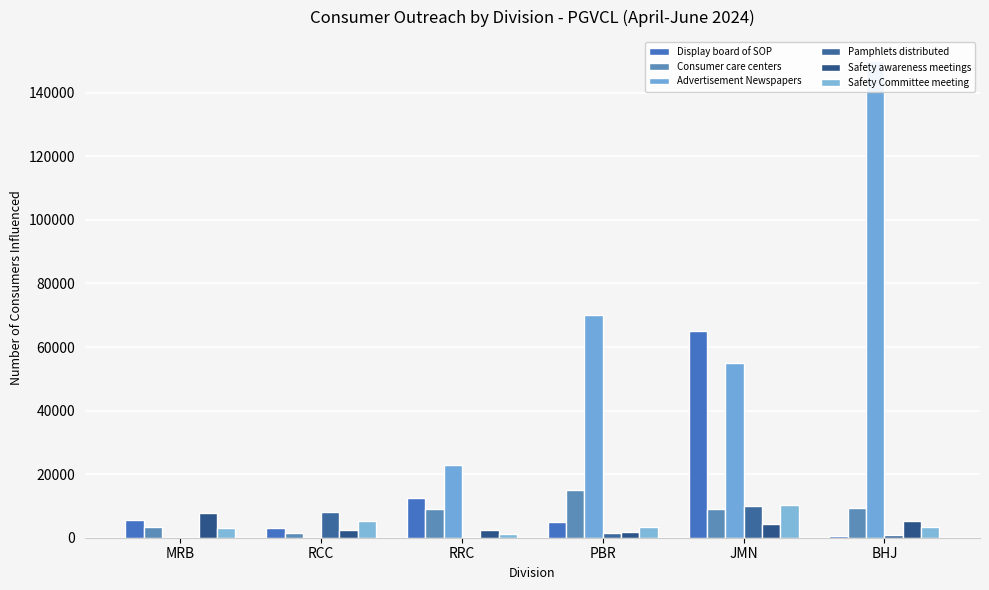

What are all the series names shown in the legend?

Display board of SOP, Consumer care centers, Advertisement Newspapers, Pamphlets distributed, Safety awareness meetings, Safety Committee meeting